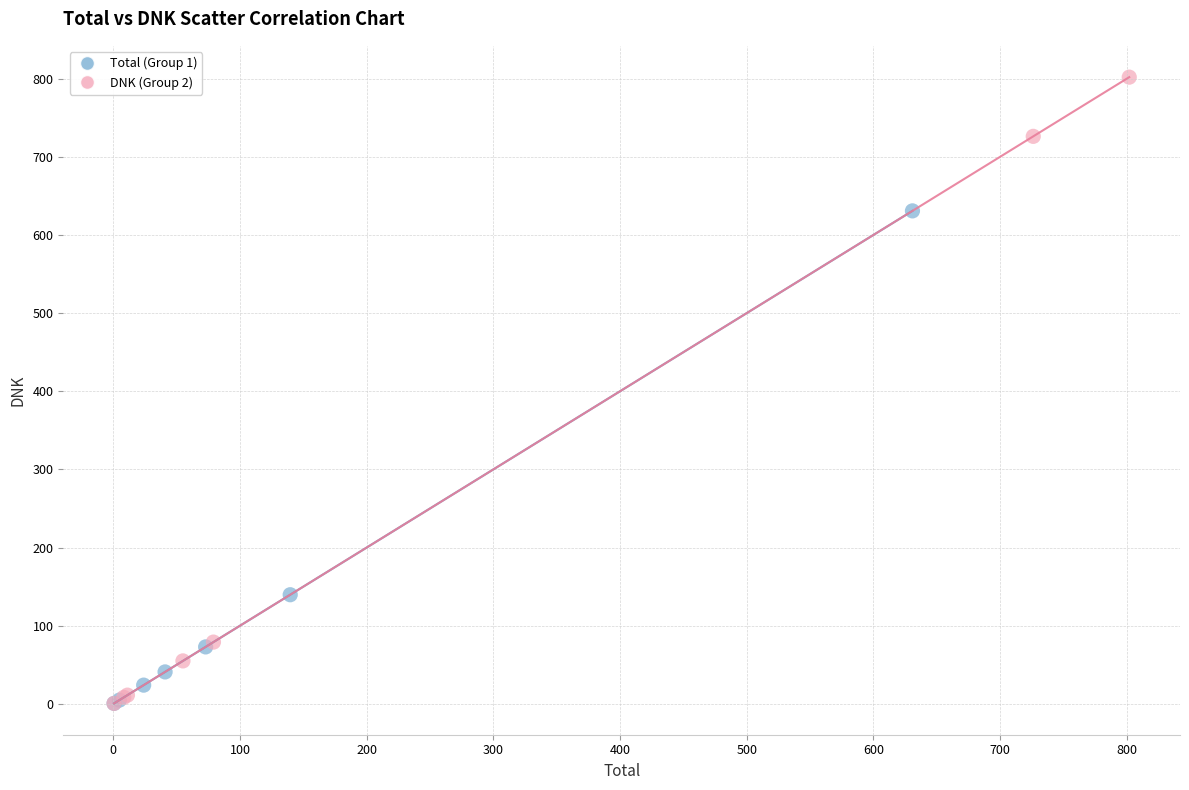

Which series contains the highest Y value?

DNK (Group 2)